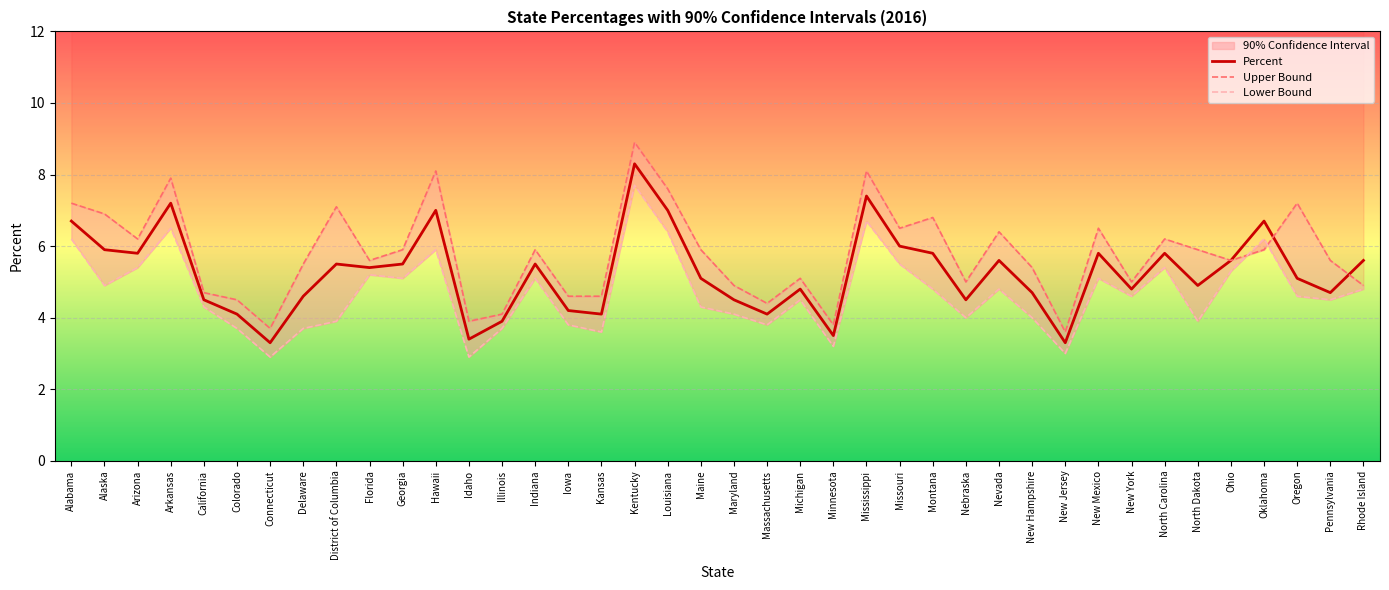

The value of Percent at Iowa is 2.4. True or false?

False